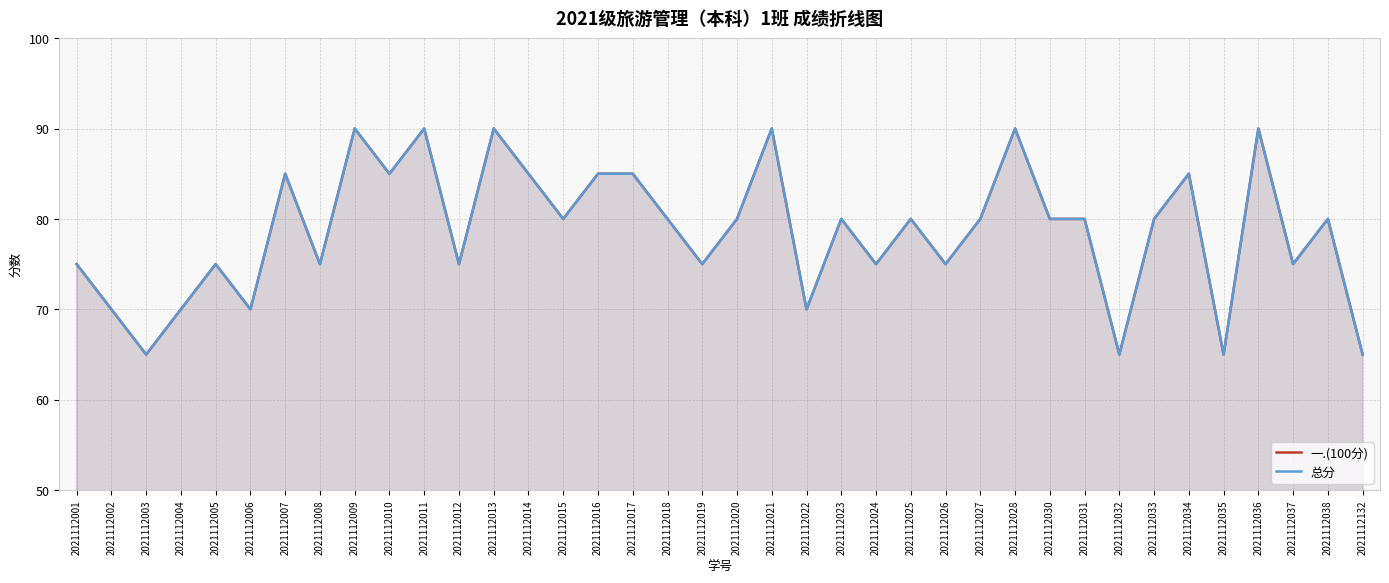

True or false: 一.(100分) and 总分 intersect in this chart.

False